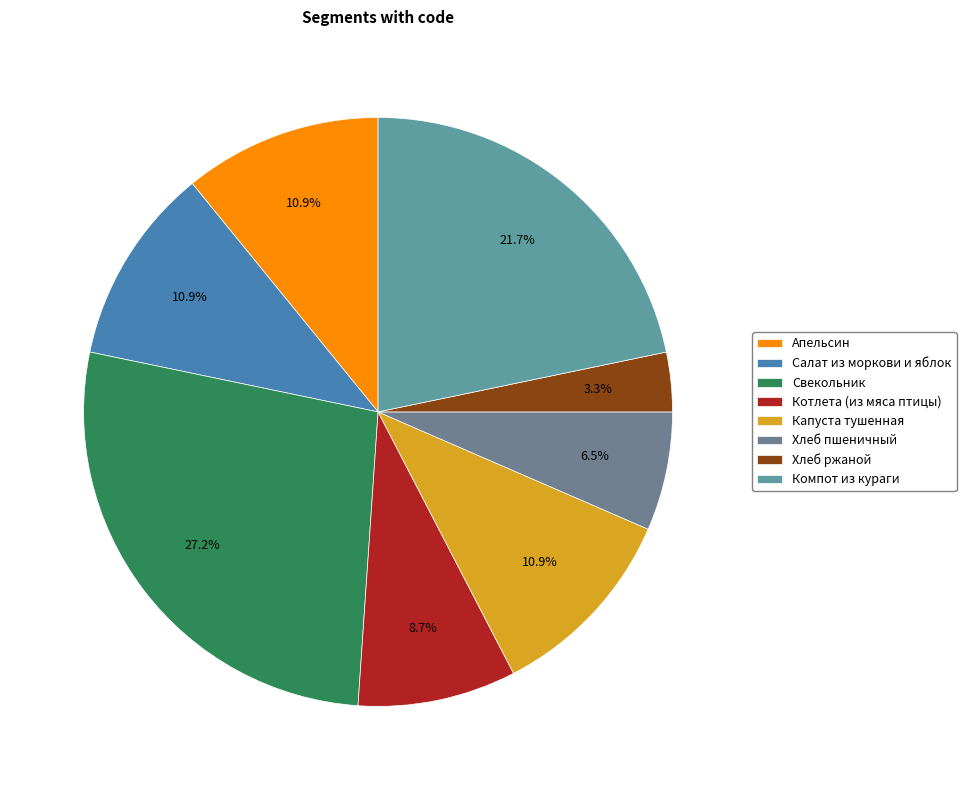

True or false: Хлеб ржаной accounts for 3% of the total.

True